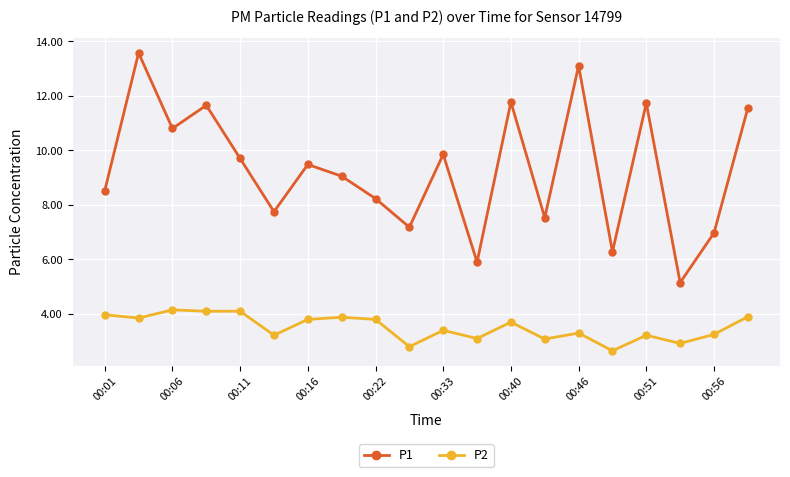

What is the maximum value shown in the chart?

13.6